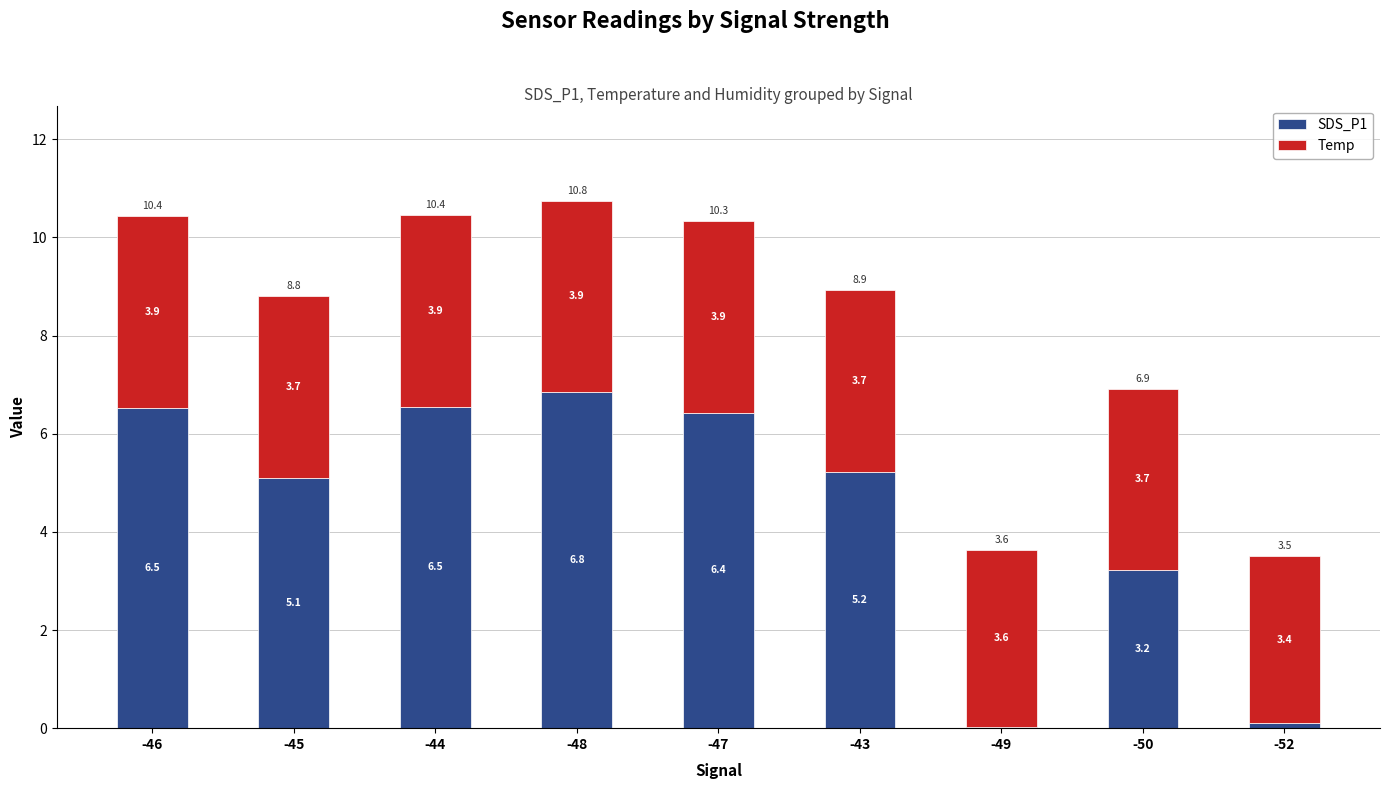

At which category is the sum across all series the highest?

-48